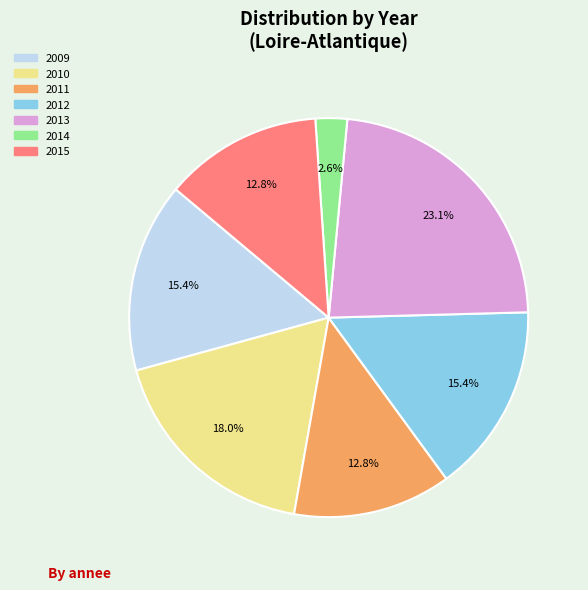

Does any single category account for the majority?

No